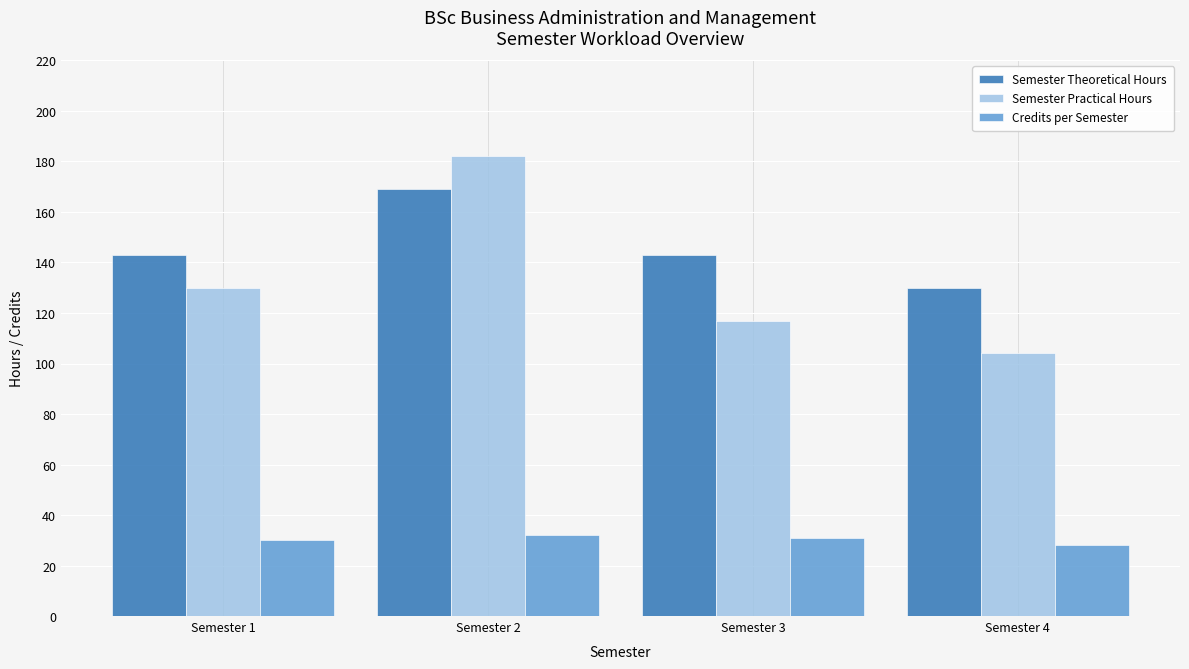

At Semester 1, list the series in order from smallest to largest.

Credits per Semester, Semester Practical Hours, Semester Theoretical Hours